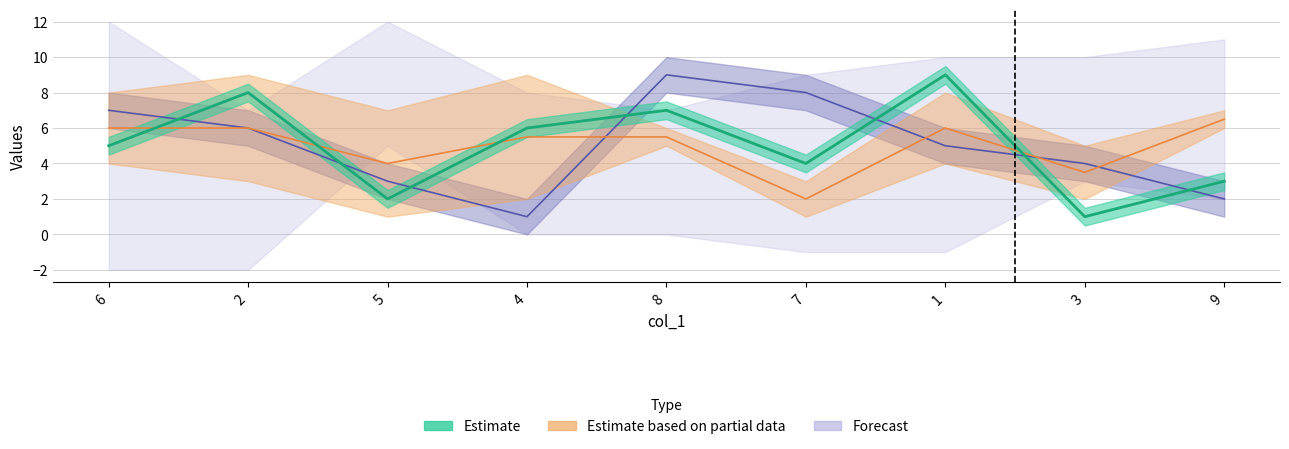

Is it true that col_9 equals 7 at 8?

True